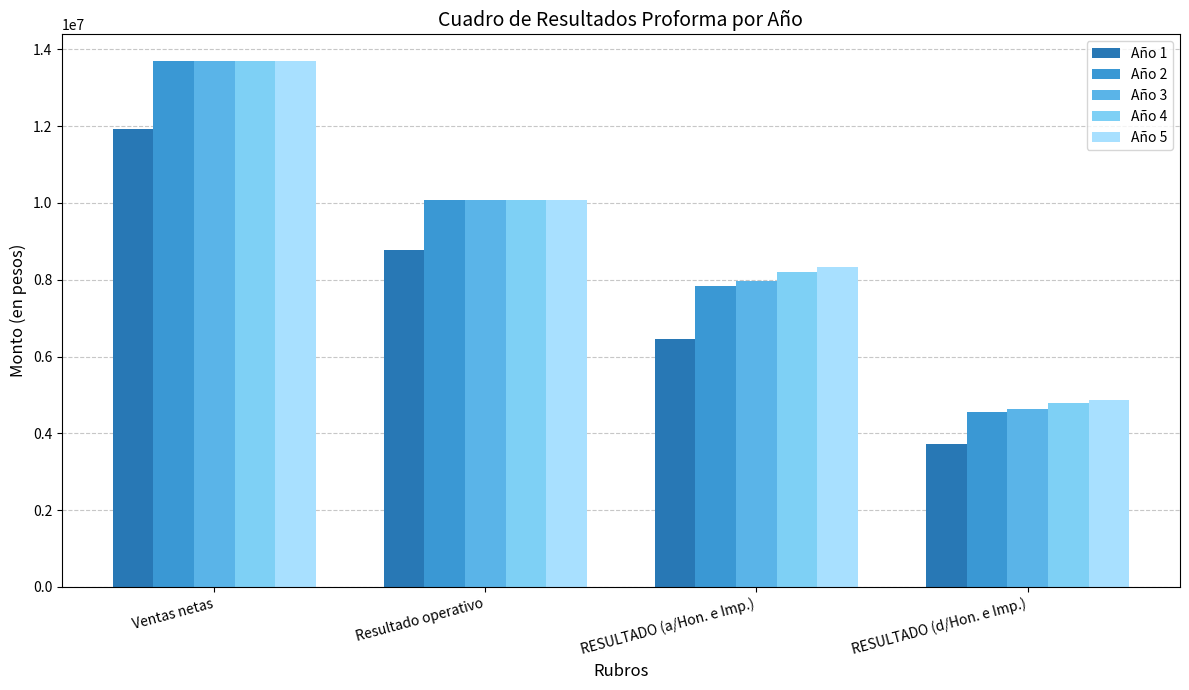

Which series has the widest spread of values?

Año 2